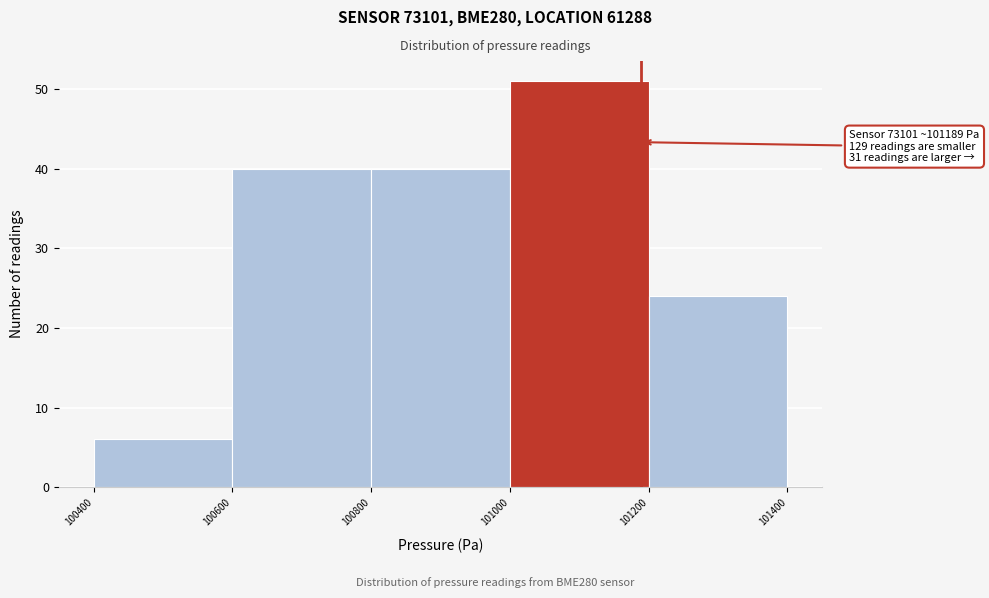

Over which range of the x-axis is the bar tallest?

101000 to 101200